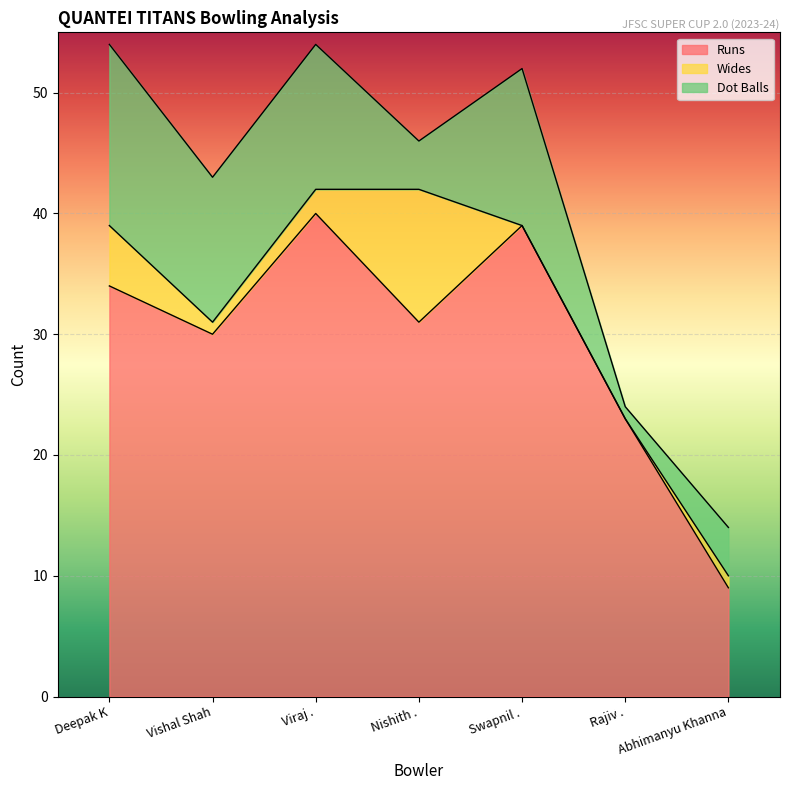

Between which two adjacent categories do Wides and Dot Balls first intersect?

Viraj . and Nishith .